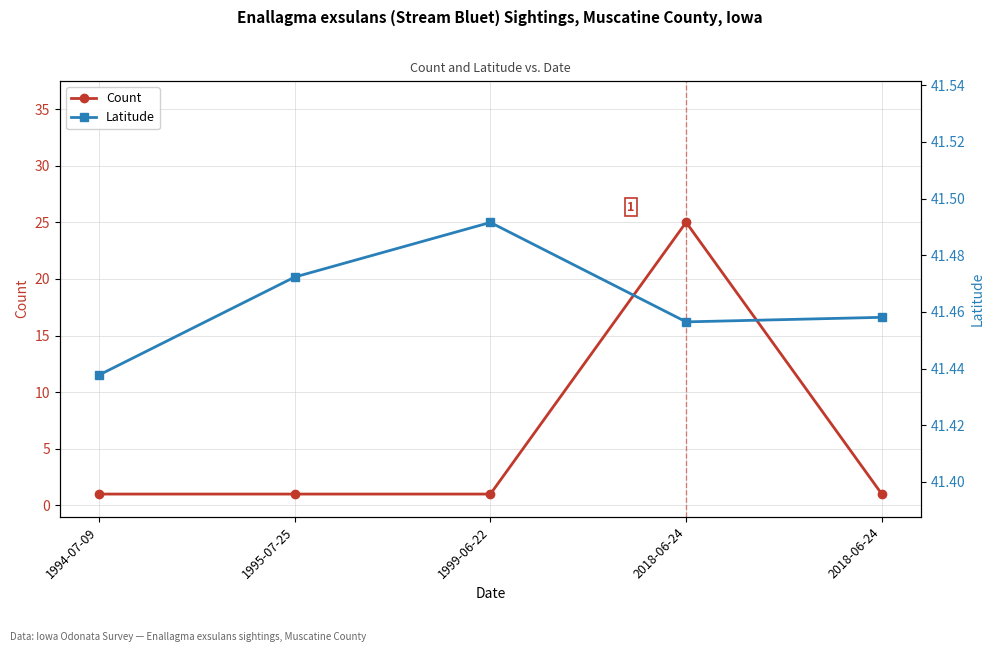

What is the difference between the maximum and minimum values in the Latitude series?

0.1